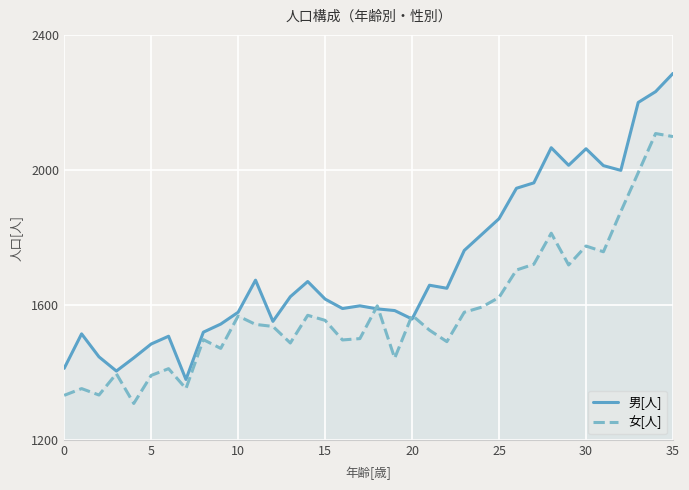

How many lines are shown in the chart?

2